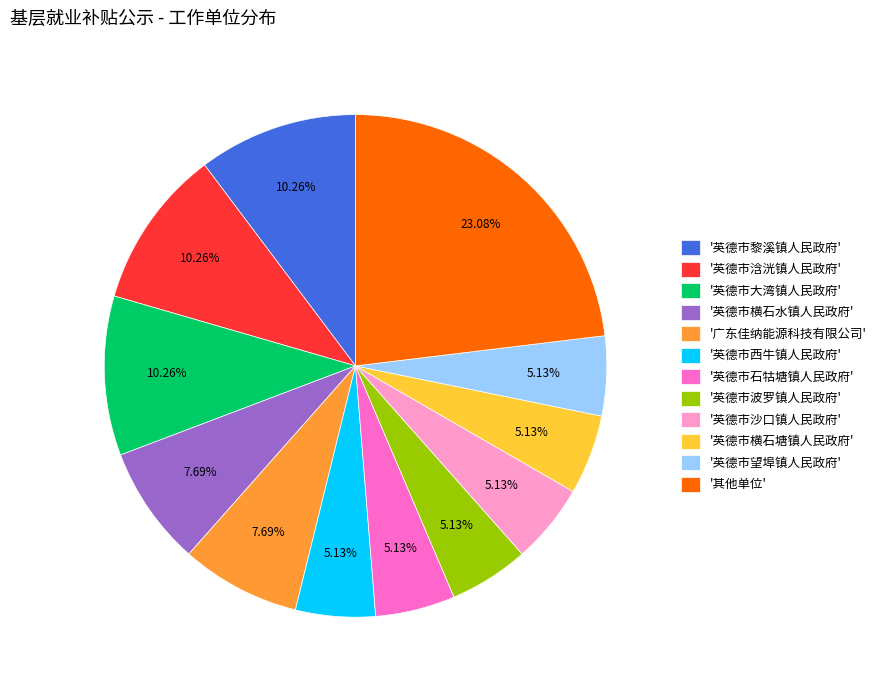

Which has a higher value, '英德市西牛镇人民政府' or '英德市大湾镇人民政府'?

'英德市大湾镇人民政府'